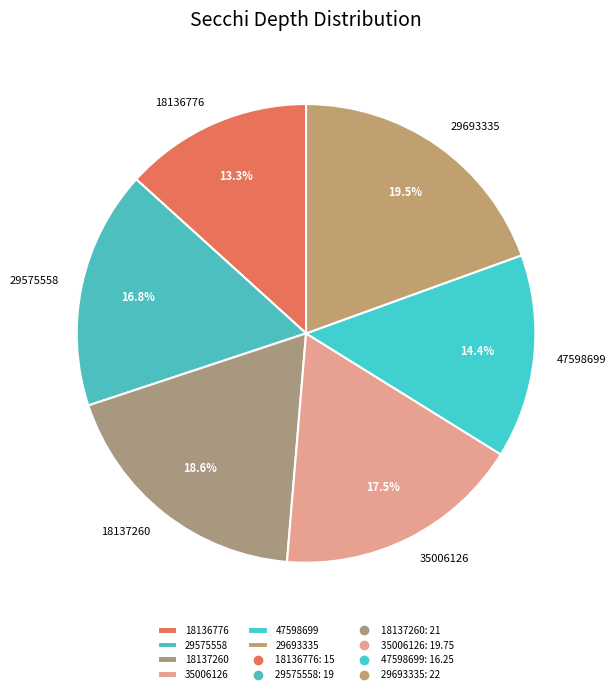

Count the number of slices in the pie.

6